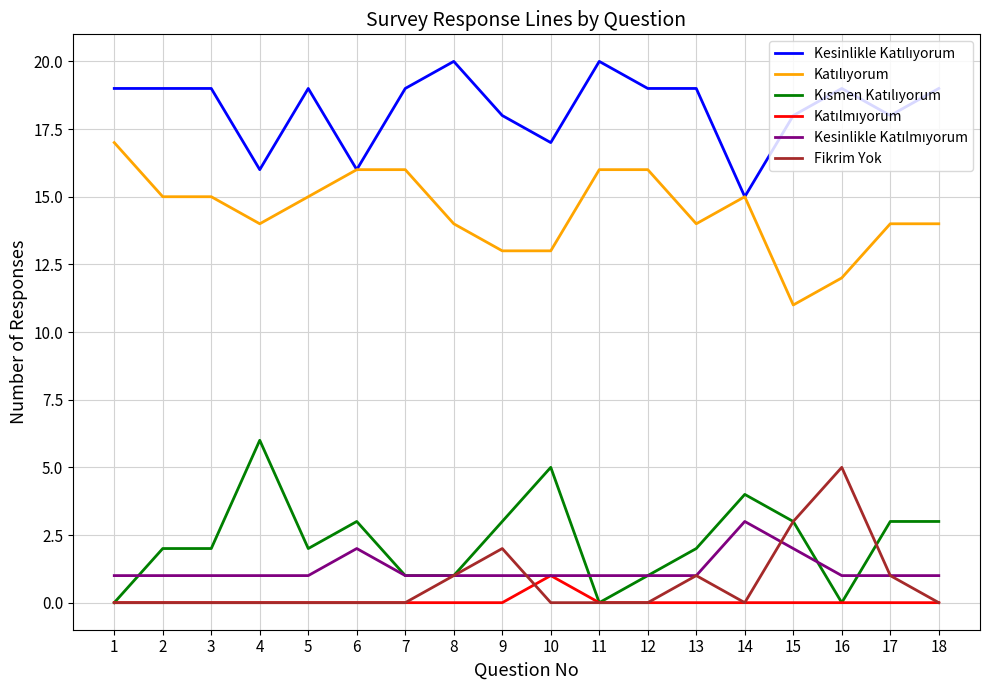

What is the total value across all series at 2?

37